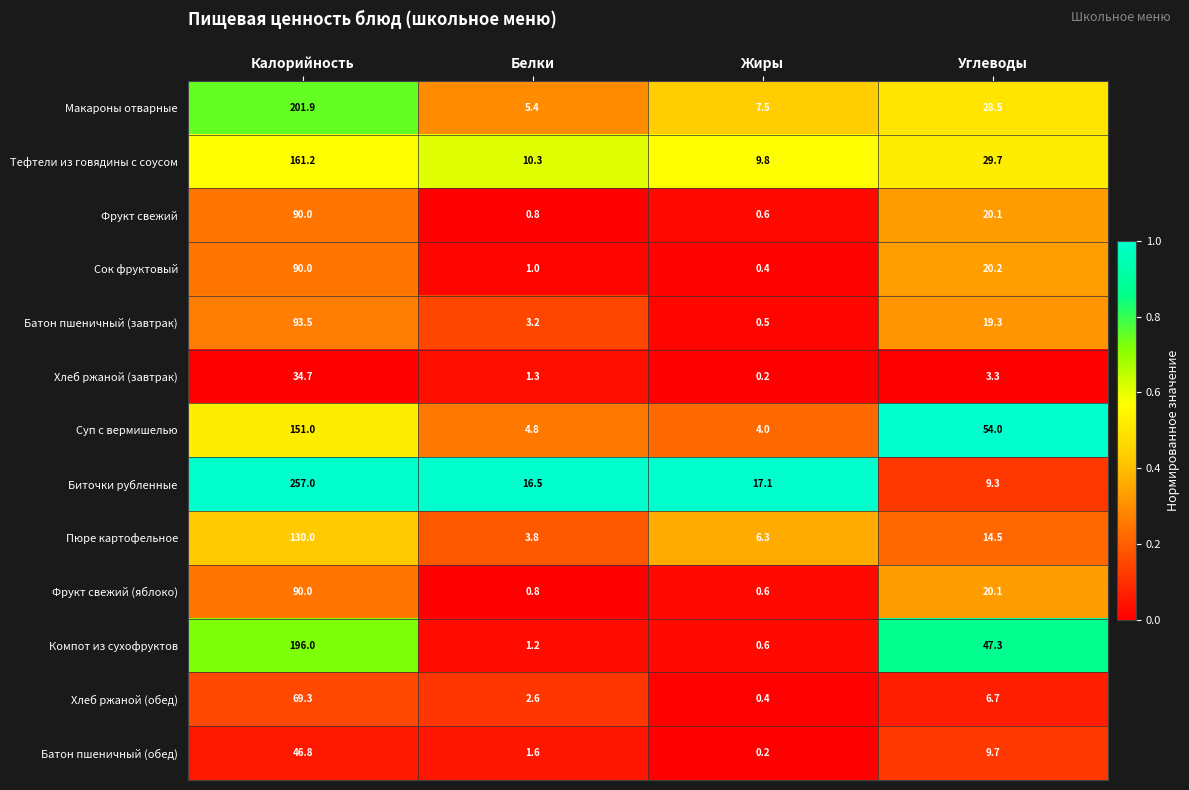

Between Калорийность and Углеводы, which series saw the biggest shift?

Биточки рубленные